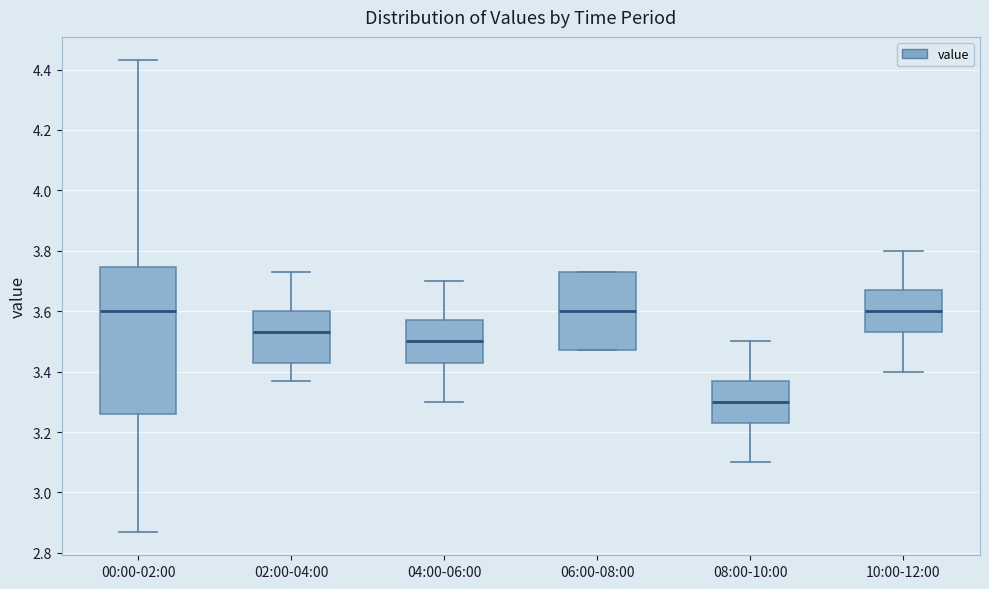

Reading left to right, read every box against the y-axis: the position of its median line, the range the box covers, and the ends of its whiskers. The values are not printed on the chart, so give them approximately, as read against the axis.

00:00-02:00: median 3.60, box 3.26 to 3.74, whiskers 2.88 to 4.44
02:00-04:00: median 3.54, box 3.44 to 3.60, whiskers 3.38 to 3.74
04:00-06:00: median 3.50, box 3.44 to 3.58, whiskers 3.30 to 3.70
06:00-08:00: median 3.60, box 3.48 to 3.74, whiskers 3.48 to 3.74
08:00-10:00: median 3.30, box 3.24 to 3.38, whiskers 3.10 to 3.50
10:00-12:00: median 3.60, box 3.54 to 3.68, whiskers 3.40 to 3.80